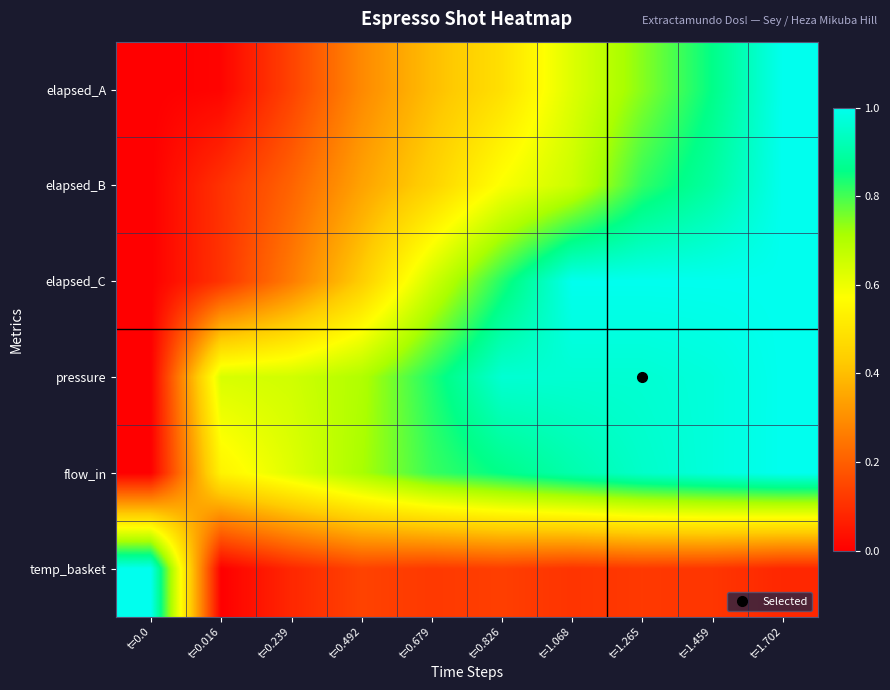

Reading right to left, extract all data points from this chart.

elapsed_A: t=1.702=1.0	t=1.459=0.9	t=1.265=0.7	t=1.068=0.6	t=0.826=0.5	t=0.679=0.4	t=0.492=0.3	t=0.239=0.1	t=0.016=0.0	t=0.0=0.0
elapsed_B: t=1.702=1.0	t=1.459=0.9	t=1.265=0.8	t=1.068=0.7	t=0.826=0.6	t=0.679=0.4	t=0.492=0.3	t=0.239=0.2	t=0.016=0.1	t=0.0=0.0
elapsed_C: t=1.702=1.0	t=1.459=1.0	t=1.265=1.0	t=1.068=1.0	t=0.826=0.8	t=0.679=0.7	t=0.492=0.4	t=0.239=0.3	t=0.016=0.1	t=0.0=0.0
pressure: t=1.702=1.0	t=1.459=1.0	t=1.265=1.0	t=1.068=1.0	t=0.826=1.0	t=0.679=0.8	t=0.492=0.7	t=0.239=0.6	t=0.016=0.6	t=0.0=0.0
flow_in: t=1.702=1.0	t=1.459=1.0	t=1.265=0.9	t=1.068=0.9	t=0.826=0.9	t=0.679=0.8	t=0.492=0.7	t=0.239=0.6	t=0.016=0.5	t=0.0=0.0
temp_basket: t=1.702=0.1	t=1.459=0.1	t=1.265=0.1	t=1.068=0.1	t=0.826=0.1	t=0.679=0.1	t=0.492=0.1	t=0.239=0.1	t=0.016=0.0	t=0.0=1.0